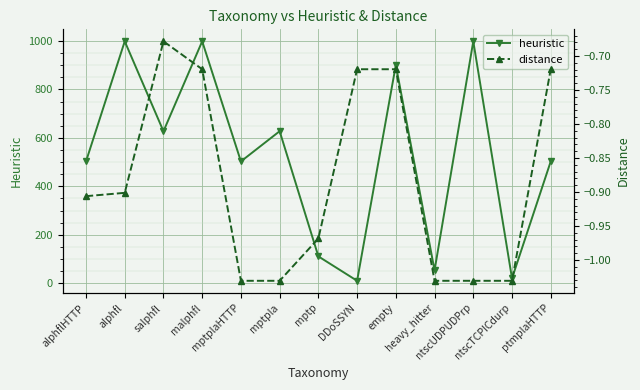

At how many categories does at least one series exceed 151?

9